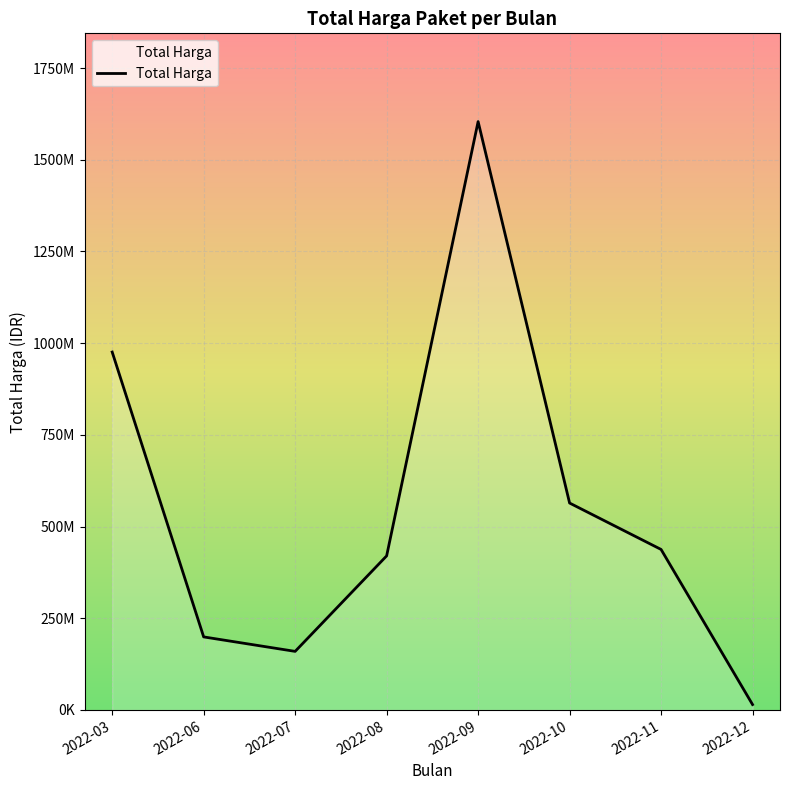

At which category does the chart reach its peak across all series?

2022-09